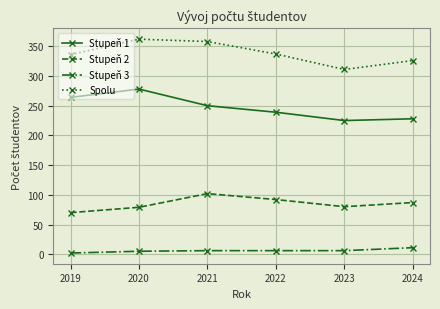

True or false: Stupeň 1 and Stupeň 3 cross at least once.

False